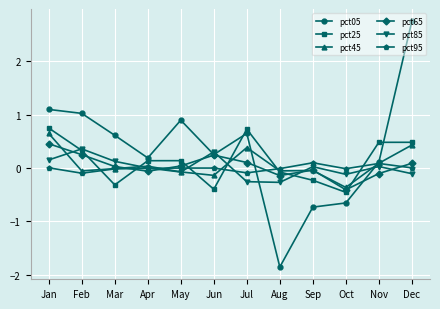

How many interior local valleys does the pct25 series have?

3